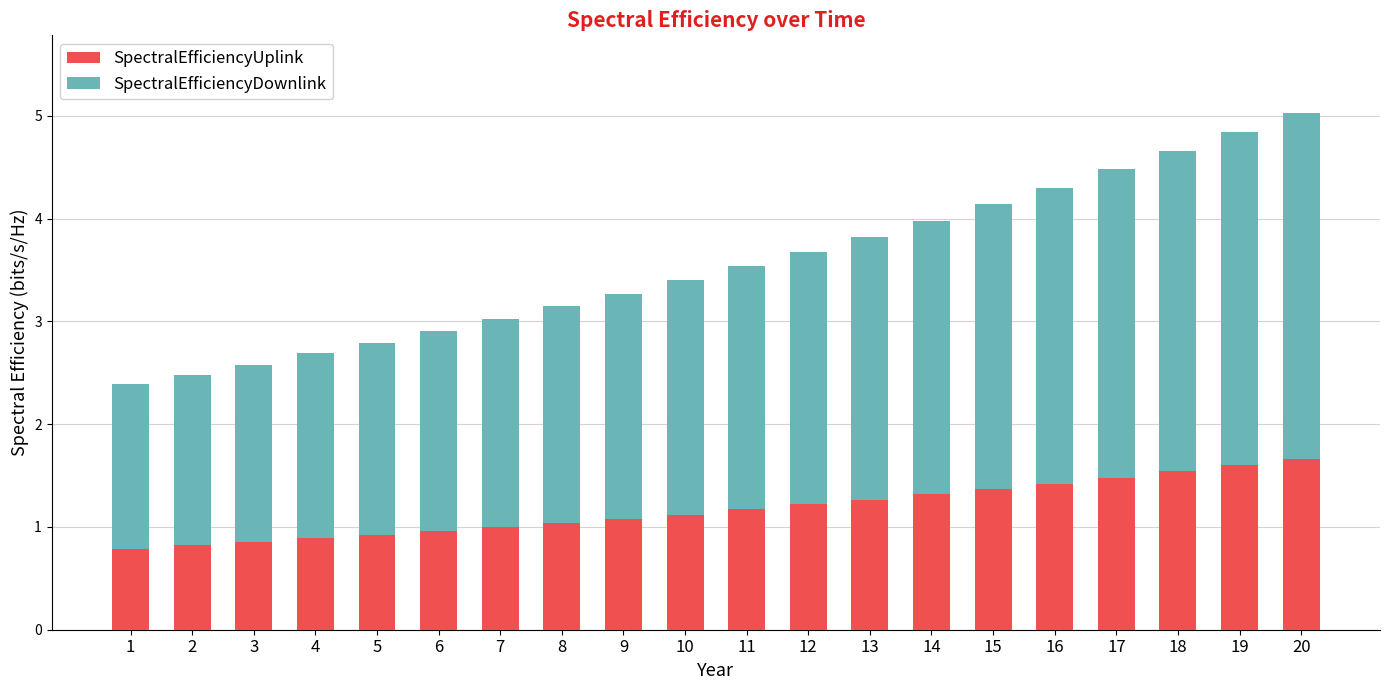

What is the maximum value for SpectralEfficiencyUplink?

1.7